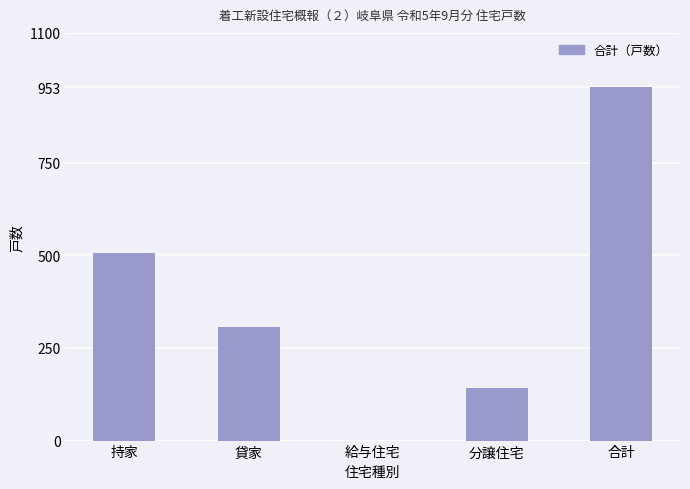

Which has a higher value, 合計 or 分譲住宅?

合計